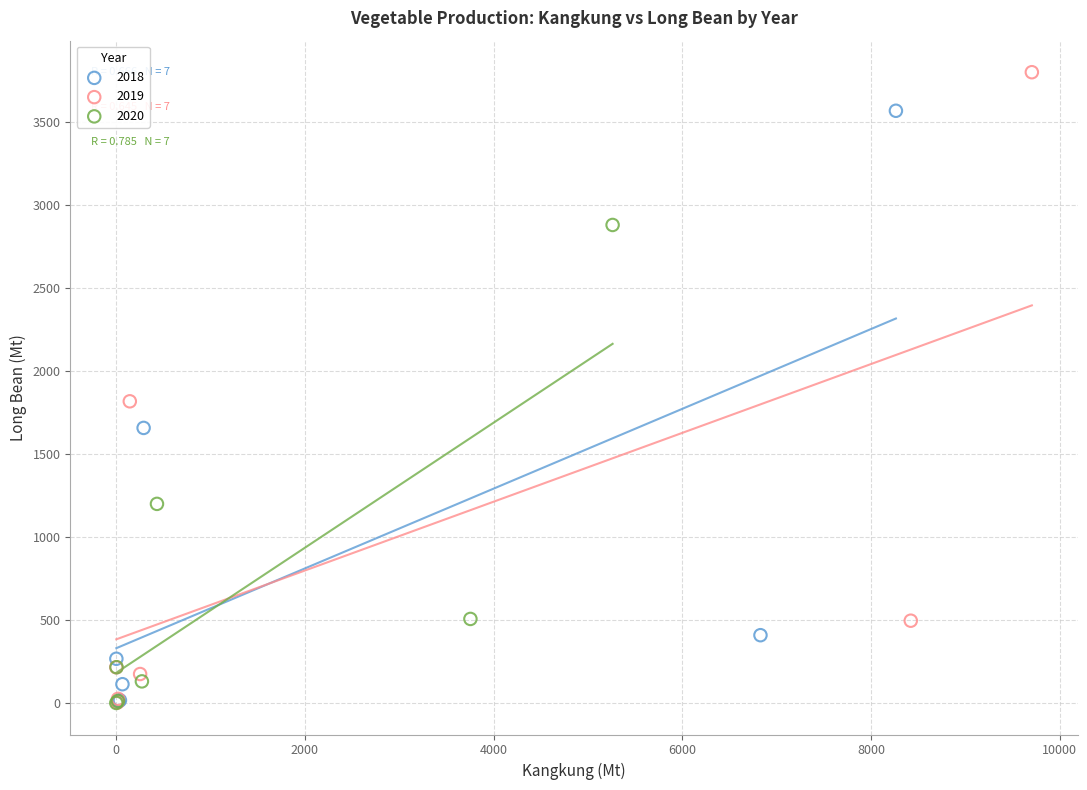

Which series has the largest Y range (max minus min)?

2019